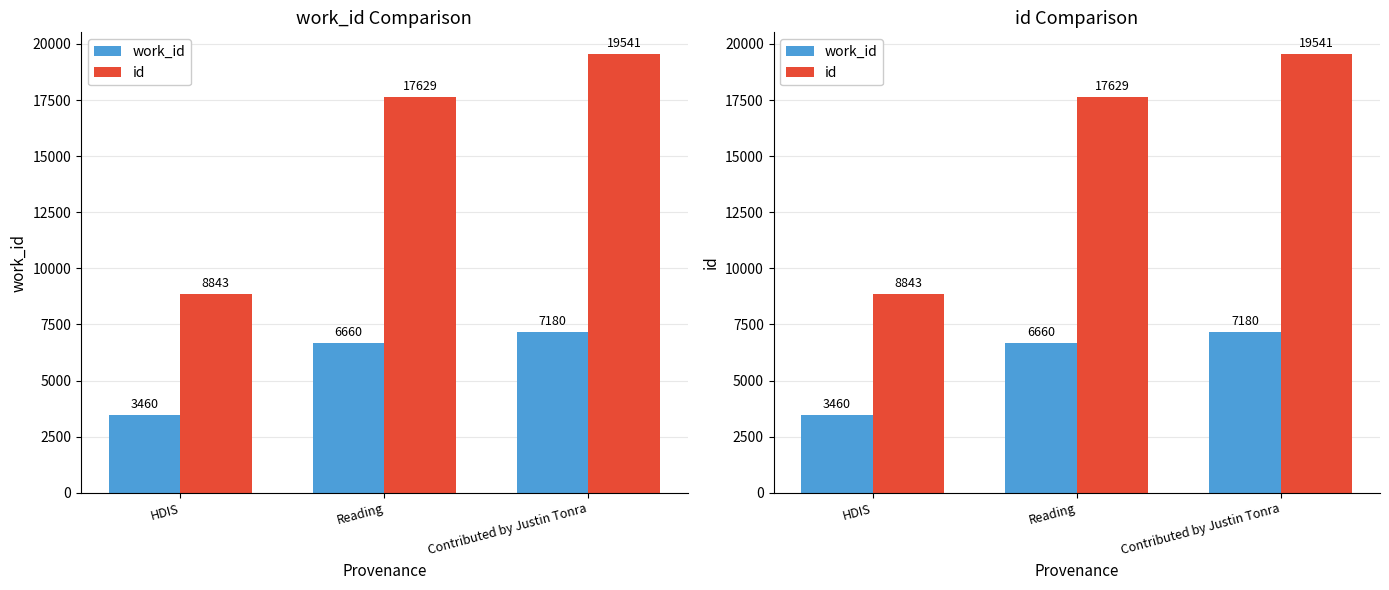

How many id values are between 8843 and 19541?

3